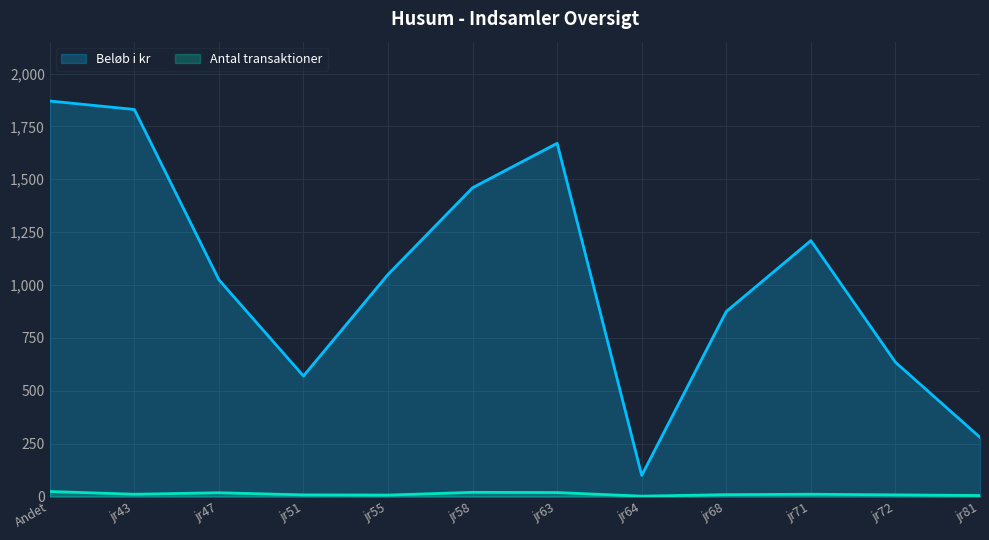

Which series has the largest total across all categories?

Beløb i kr